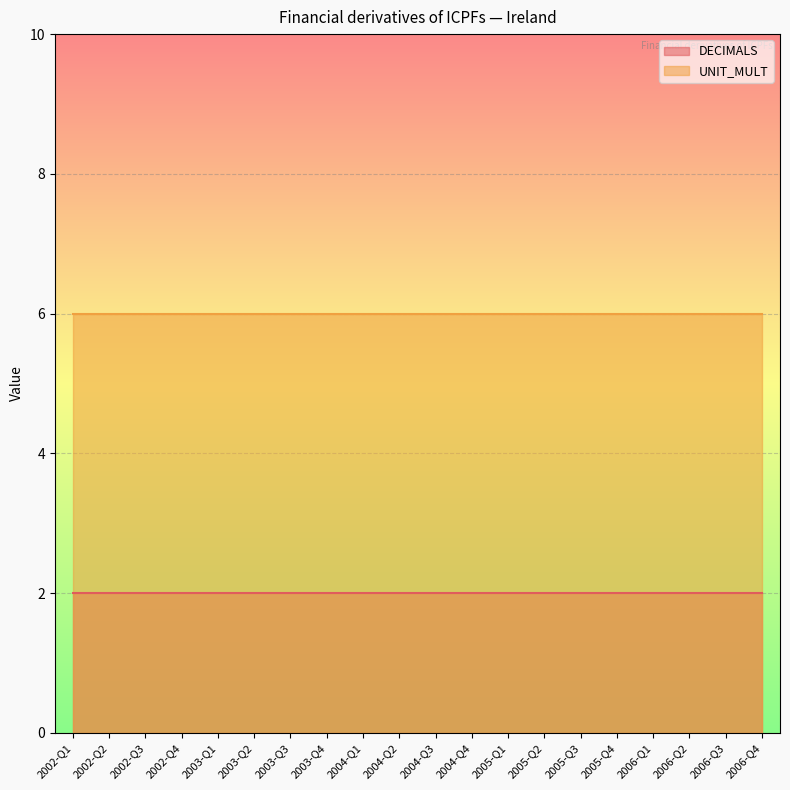

What is the greatest value displayed?

6